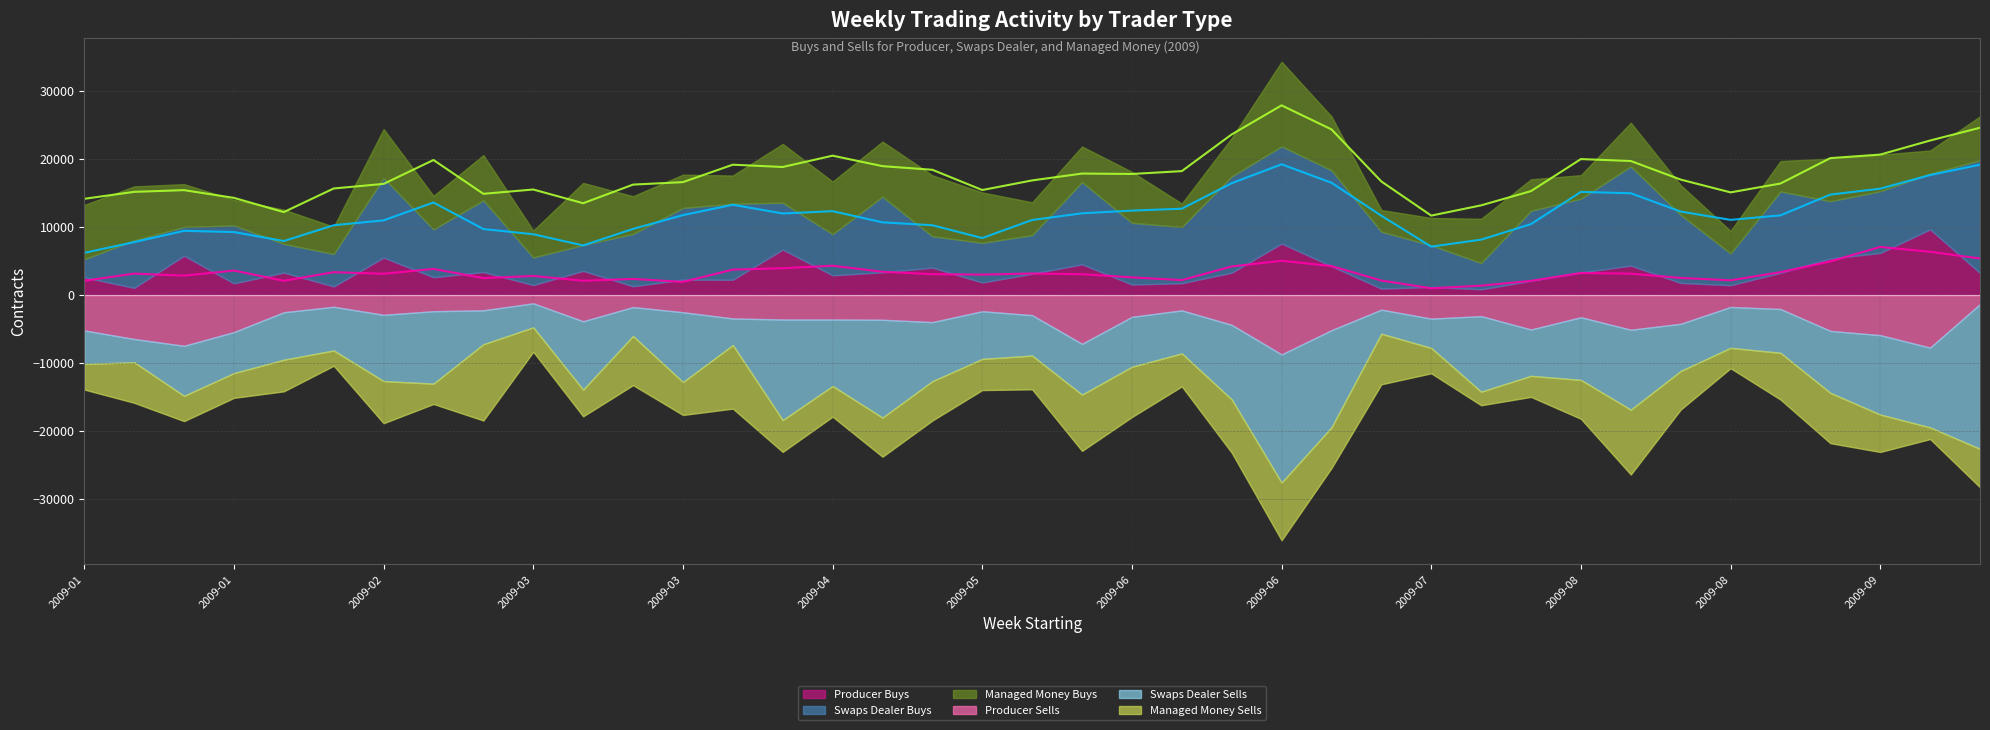

List the labels in order of Producer Buys value, smallest first.

2009-07-20, 2009-07-06, 2009-01-12, 2009-07-13, 2009-02-09, 2009-03-23, 2009-08-24, 2009-03-09, 2009-06-01, 2009-01-26, 2009-06-08, 2009-08-17, 2009-05-11, 2009-07-27, 2009-04-06, 2009-03-30, 2009-01-05, 2009-02-23, 2009-04-20, 2009-05-18, 2009-09-28, 2009-08-31, 2009-06-15, 2009-02-02, 2009-08-03, 2009-04-27, 2009-03-02, 2009-03-16, 2009-05-04, 2009-06-29, 2009-08-10, 2009-05-25, 2009-09-07, 2009-02-16, 2009-01-19, 2009-09-14, 2009-04-13, 2009-06-22, 2009-09-21